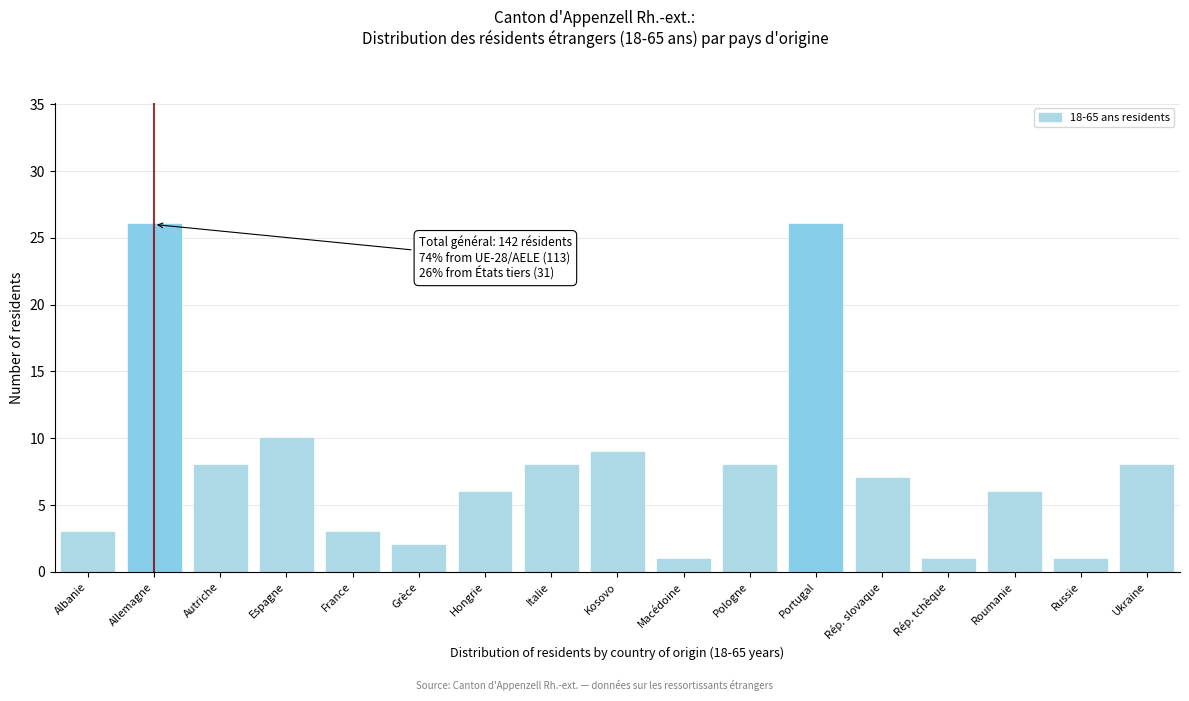

Reading right to left, extract all data points from this chart.

Ukraine=8	Russie=1	Roumanie=6	Rép. tchèque=1	Rép. slovaque=7	Portugal=26	Pologne=8	Macédoine=1	Kosovo=9	Italie=8	Hongrie=6	Grèce=2	France=3	Espagne=10	Autriche=8	Allemagne=26	Albanie=3